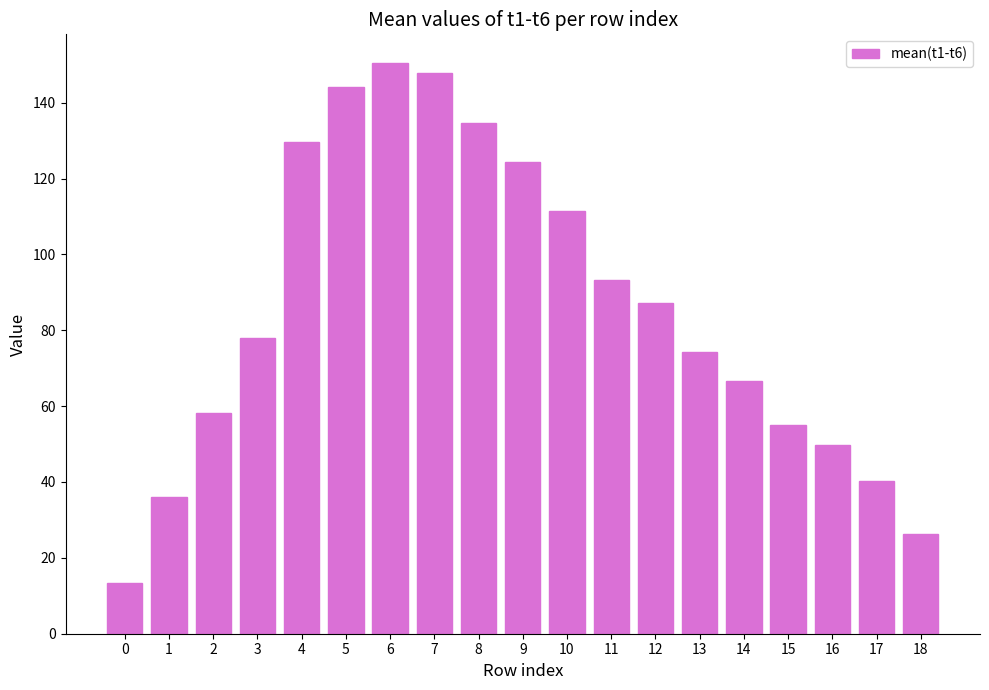

How many bars are there in total?

19